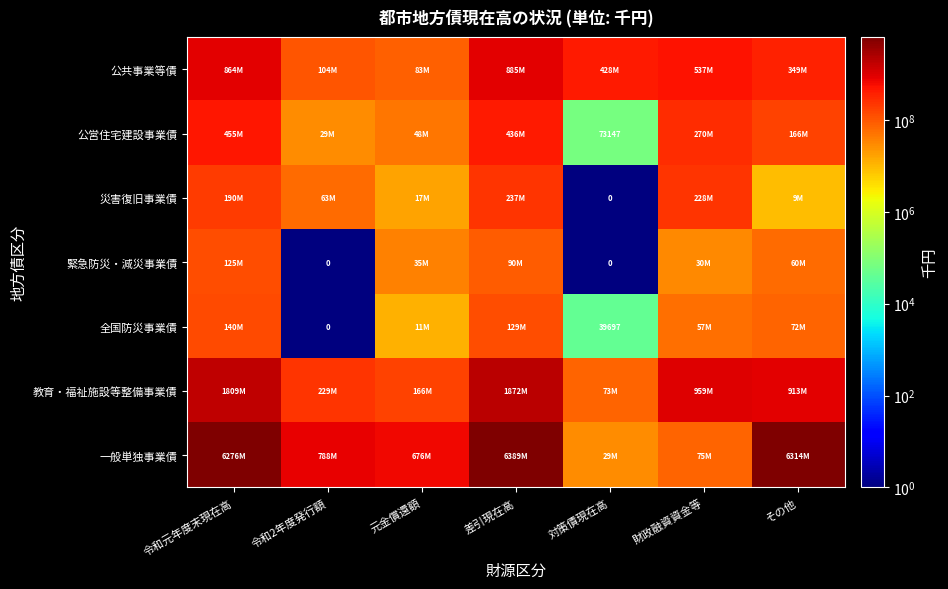

True or false: 公共事業等債 has a value of 104123107 at 令和2年度発行額.

True